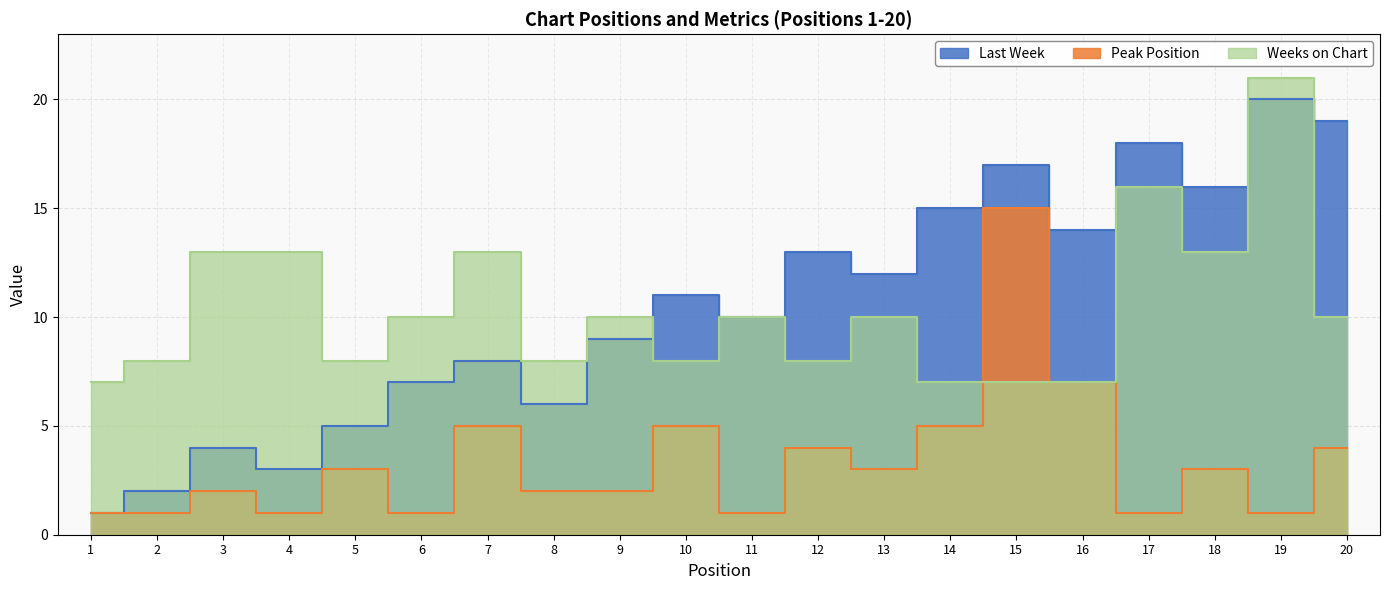

At 18, list the series in order from largest to smallest.

Last Week, Weeks on Chart, Peak Position